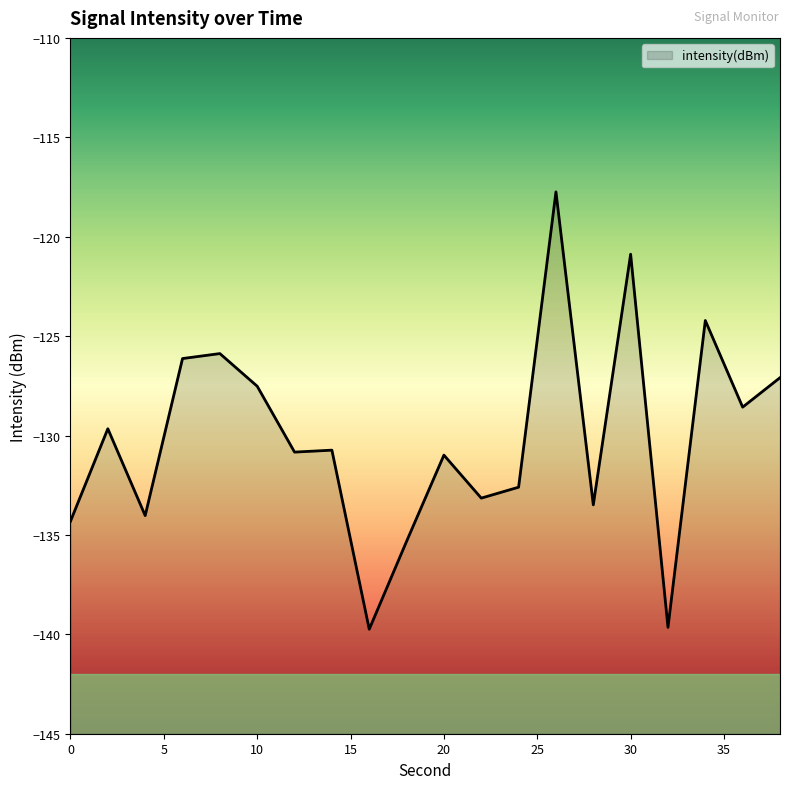

What is the sum of the values at 30 and 20?

-251.9